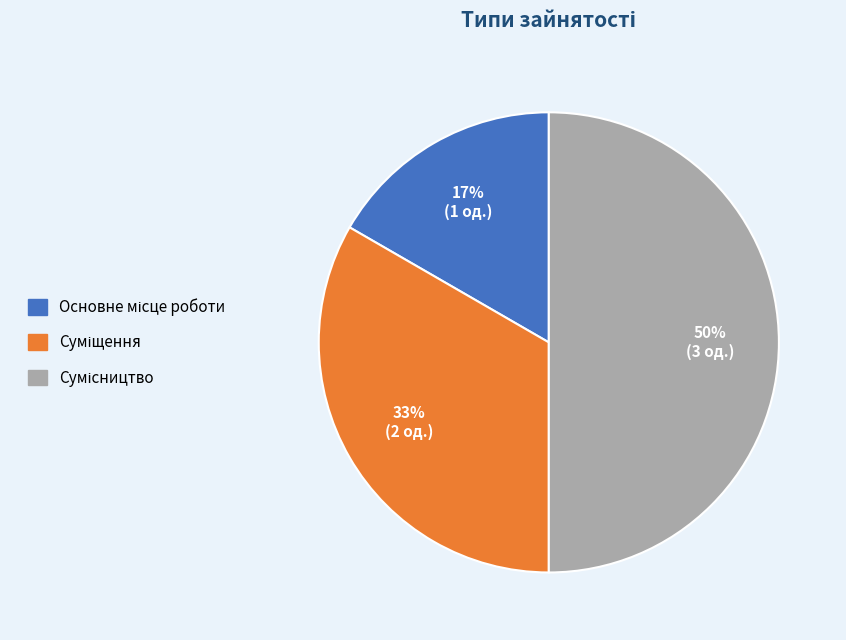

To the nearest percent, what is the average slice percentage?

33%